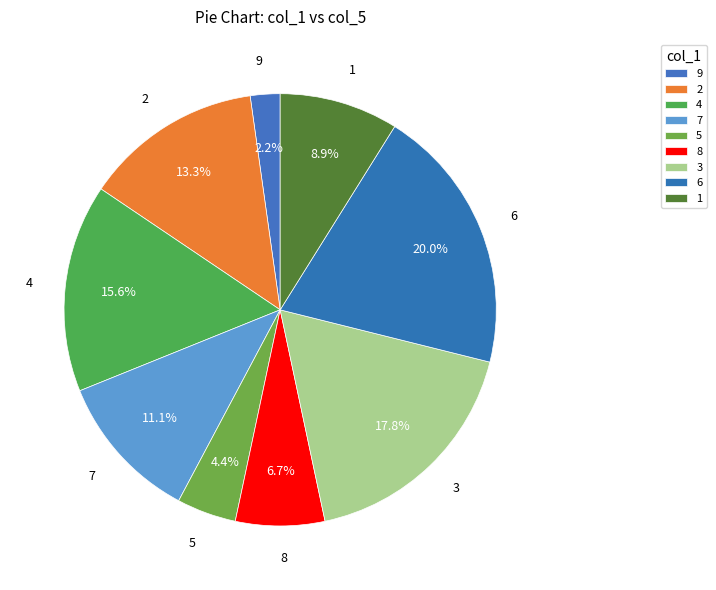

How many slices are in this pie chart?

9